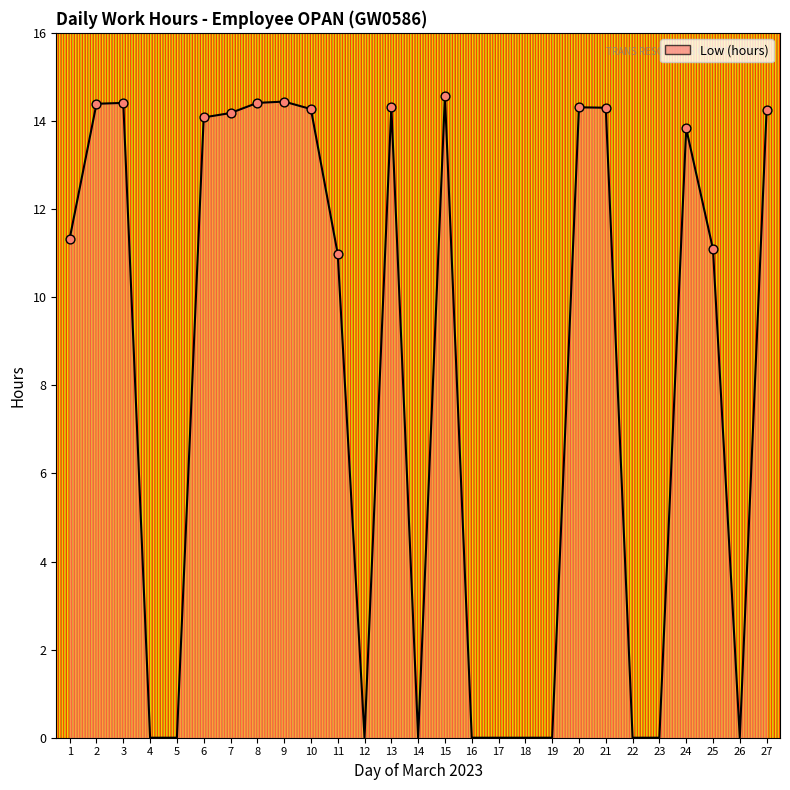

Between 15 and 6, which is larger?

15